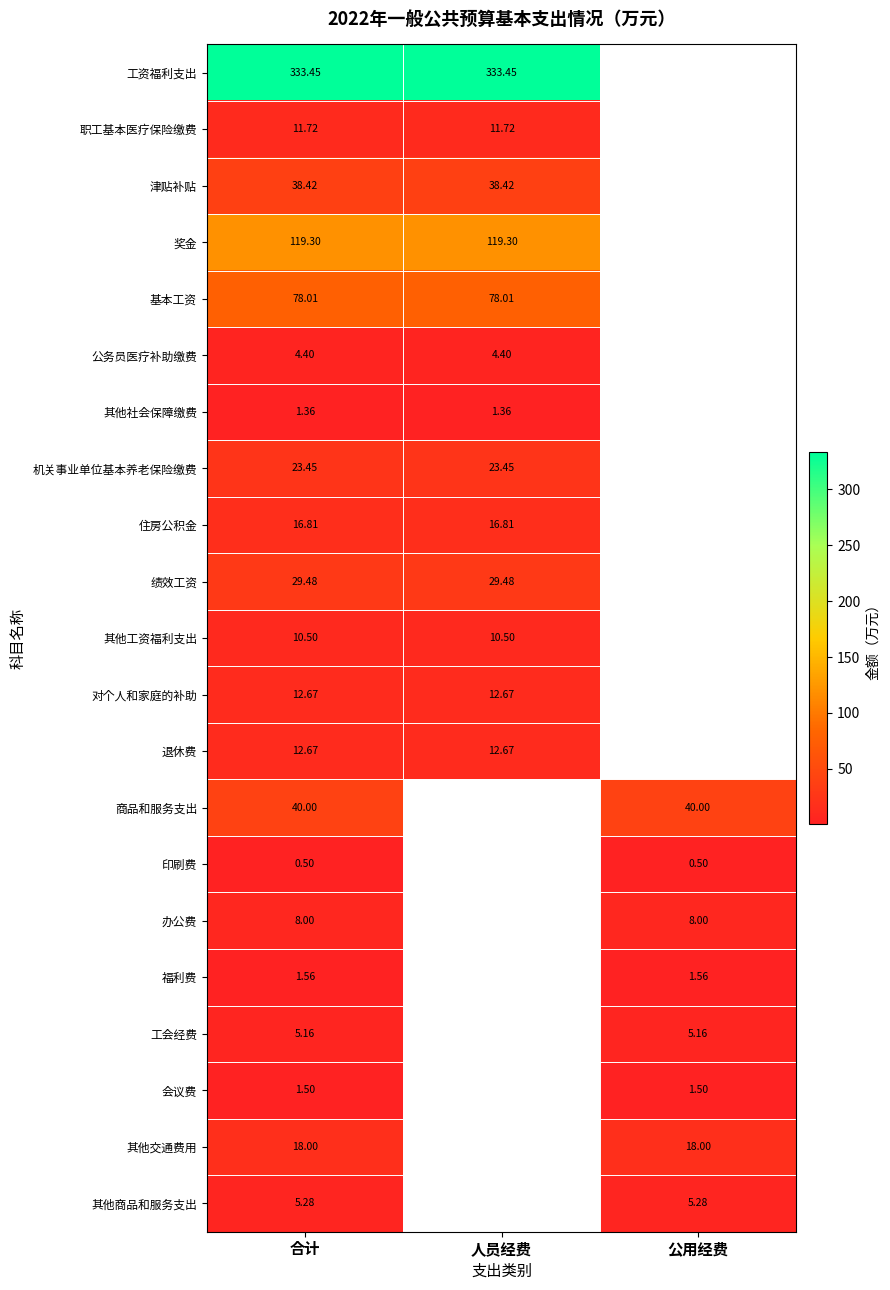

Count the number of data series in this chart.

21